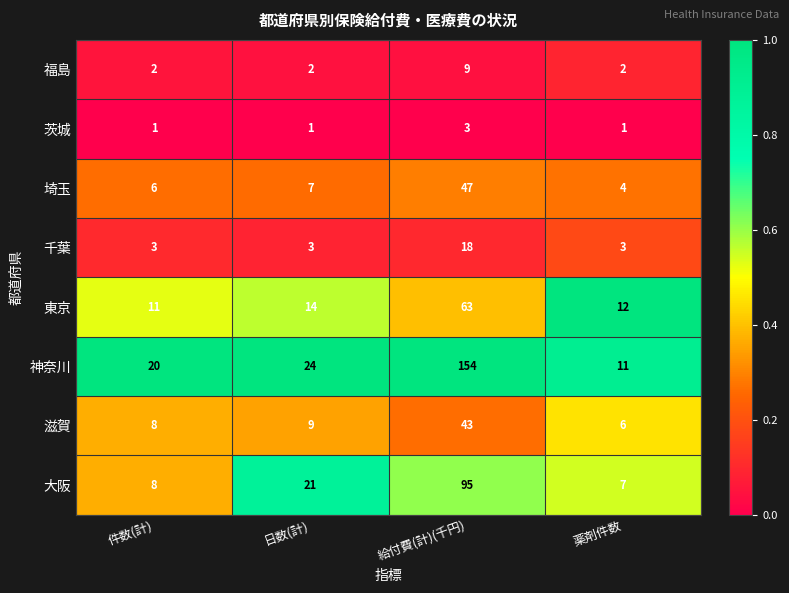

What is the sum of all 東京 values?

100